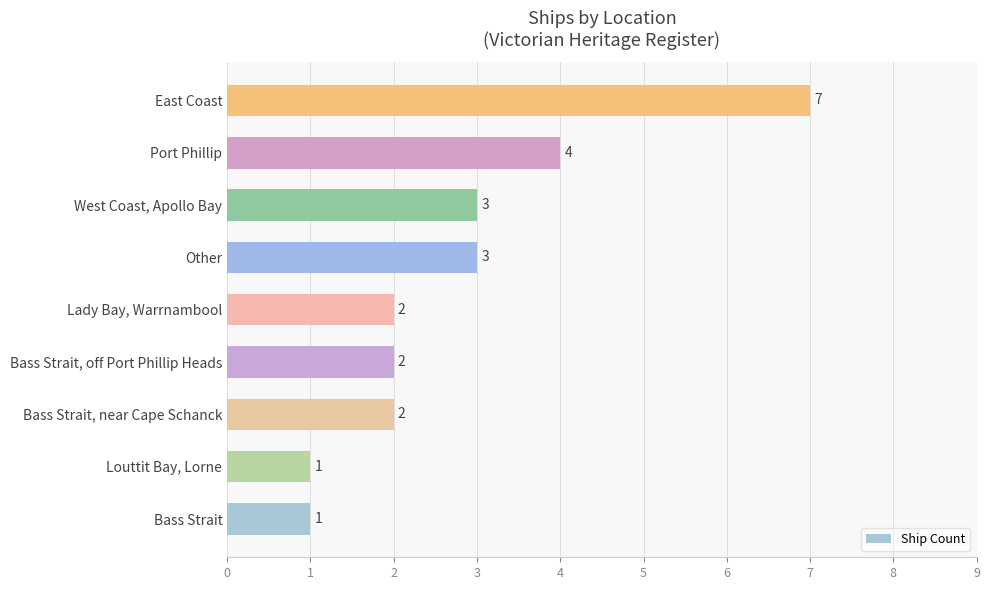

Where is the data nearest to the value 4?

Port Phillip